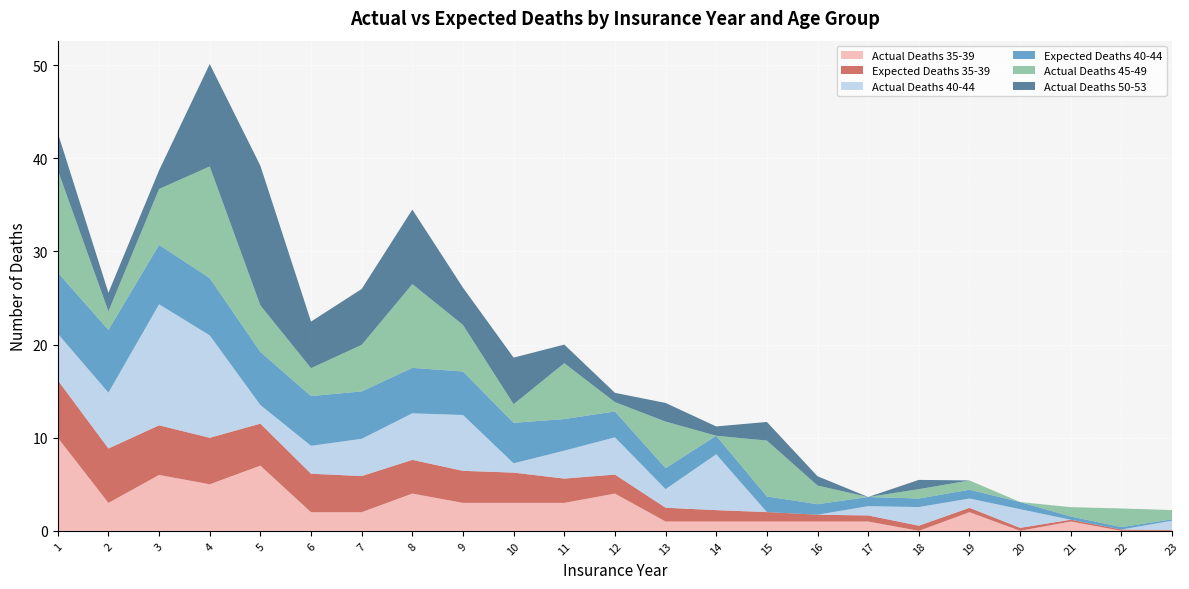

Reading left to right, list all the values displayed in this chart.

Actual Deaths 35-39: 10.0	3.0	6.0	5.0	7.0	2.0	2.0	4.0	3.0	3.0	3.0	4.0	1.0	1.0	1.0	1.0	1.0	0.0	2.0	0.0	1.0	0.0	0.0
Expected Deaths 35-39: 6.2	5.8	5.3	5.0	4.5	4.1	3.9	3.6	3.4	3.2	2.6	2.0	1.5	1.2	1.0	0.7	0.7	0.6	0.5	0.3	0.2	0.1	0.1
Actual Deaths 40-44: 5.0	6.0	13.0	11.0	2.0	3.0	4.0	5.0	6.0	1.0	3.0	4.0	2.0	6.0	0.0	0.0	1.0	2.0	1.0	2.0	0.0	0.0	1.0
Expected Deaths 40-44: 6.6	6.7	6.4	6.1	5.7	5.3	5.1	4.9	4.7	4.3	3.4	2.8	2.2	2.0	1.7	1.1	1.0	0.9	0.9	0.8	0.3	0.3	0.1
Actual Deaths 45-49: 11.0	2.0	6.0	12.0	5.0	3.0	5.0	9.0	5.0	2.0	6.0	1.0	5.0	0.0	6.0	2.0	0.0	1.0	1.0	0.0	1.0	2.0	1.0
Actual Deaths 50-53: 4.0	2.0	2.0	11.0	15.0	5.0	6.0	8.0	4.0	5.0	2.0	1.0	2.0	1.0	2.0	1.0	0.0	1.0	0.0	0.0	0.0	0.0	0.0